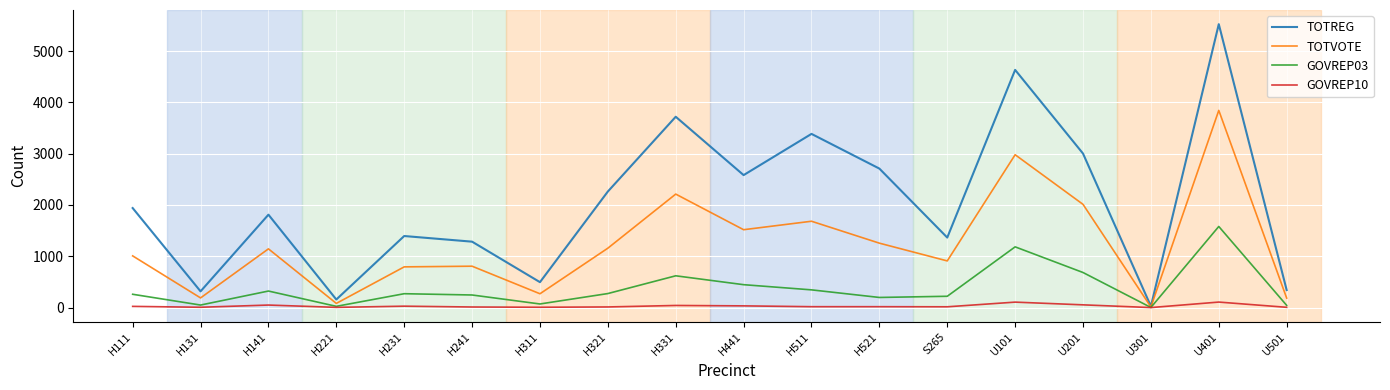

Which series has the widest spread of values?

TOTREG